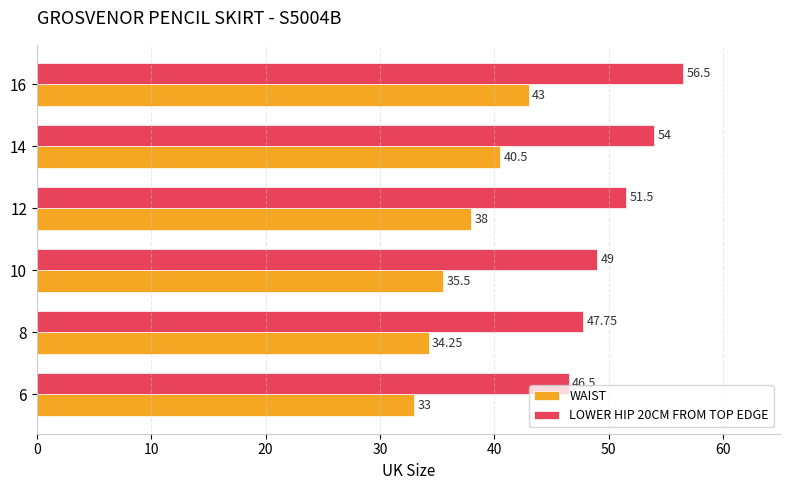

At which category is the sum across all series the highest?

16